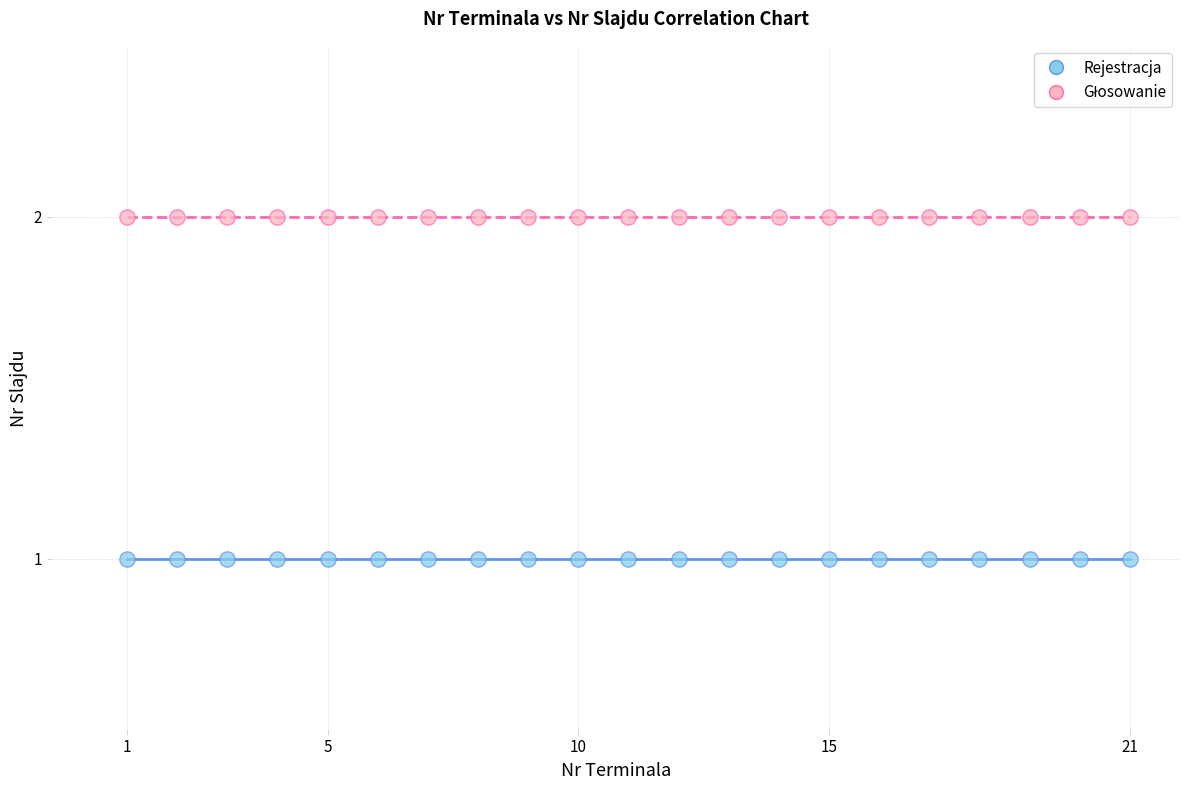

Which series contains the lowest Y value?

Rejestracja